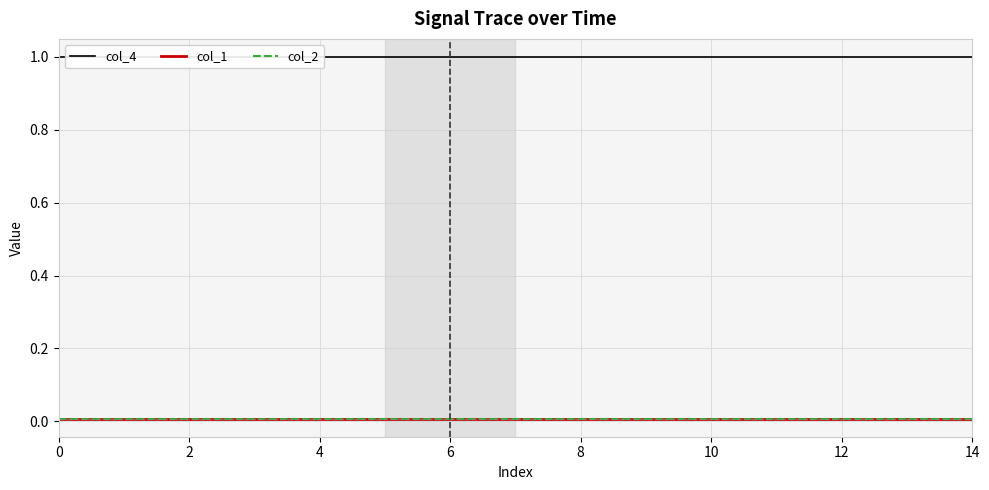

Does the chart display data point markers on the line(s)?

No